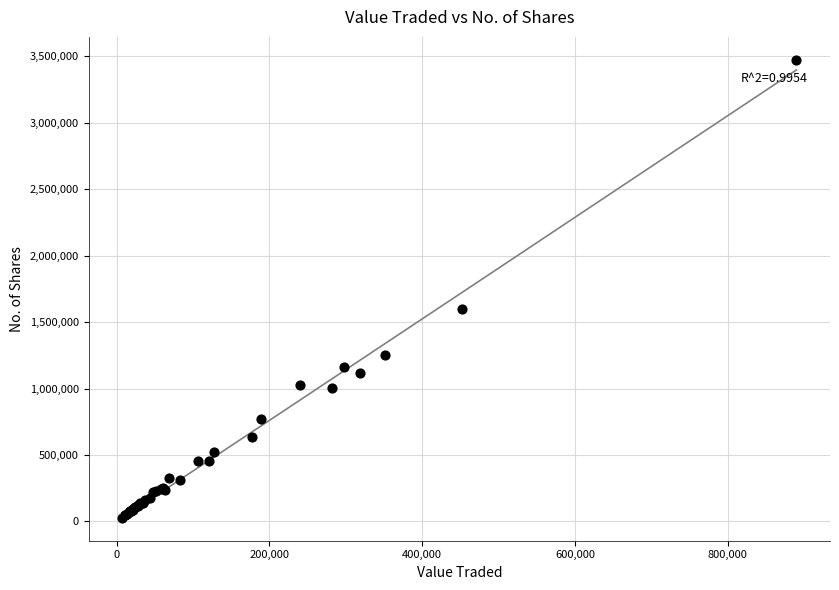

What Y value in the scatter plot is closest to 1751086?

1601902